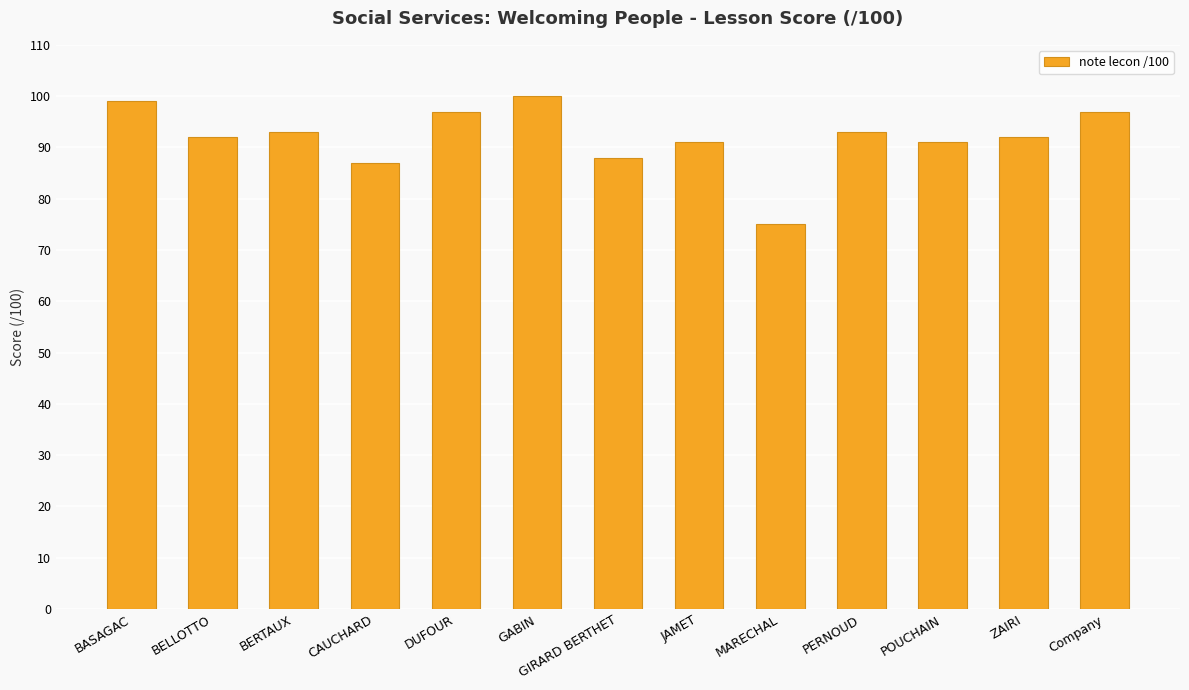

Reading left to right, list all the values displayed in this chart.

BASAGAC=99	BELLOTTO=92	BERTAUX=93	CAUCHARD=87	DUFOUR=97	GABIN=100	GIRARD BERTHET=88	JAMET=91	MARECHAL=75	PERNOUD=93	POUCHAIN=91	ZAIRI=92	Company=97